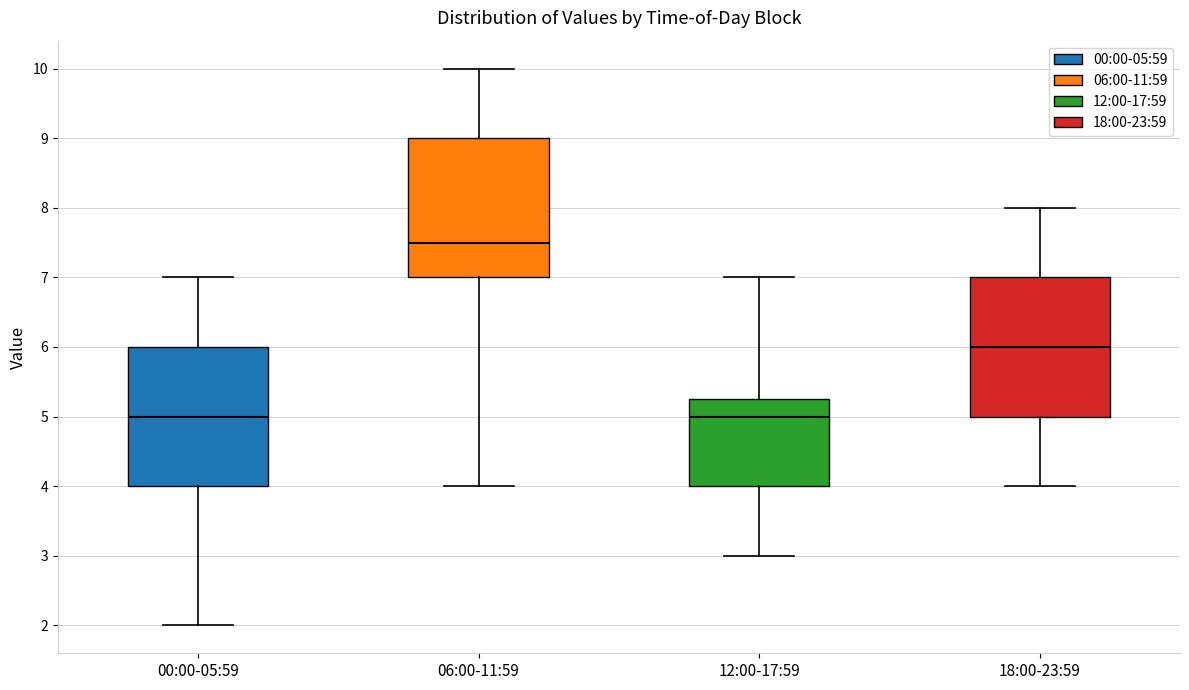

Reading left to right, read every box against the y-axis: the position of its median line, the range the box covers, and the ends of its whiskers. The values are not printed on the chart, so give them approximately, as read against the axis.

00:00-05:59: median 5.0, box 4.0 to 6.0, whiskers 2.0 to 7.0
06:00-11:59: median 7.5, box 7.0 to 9.0, whiskers 4.0 to 10.0
12:00-17:59: median 5.0, box 4.0 to 5.3, whiskers 3.0 to 7.0
18:00-23:59: median 6.0, box 5.0 to 7.0, whiskers 4.0 to 8.0